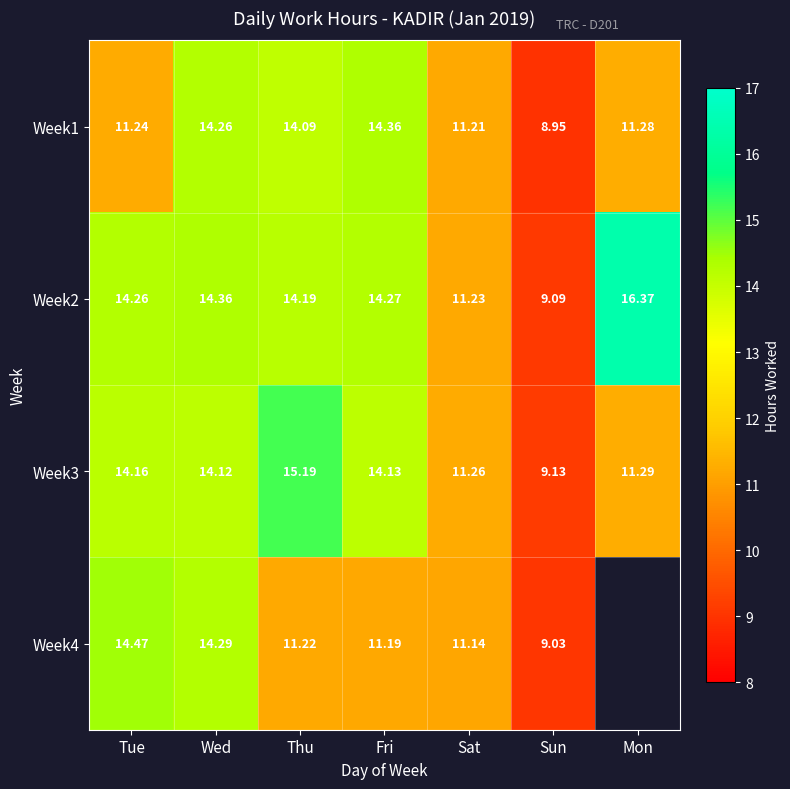

Is the value of Week3 at Sun greater than the value of Week4 at Thu?

No